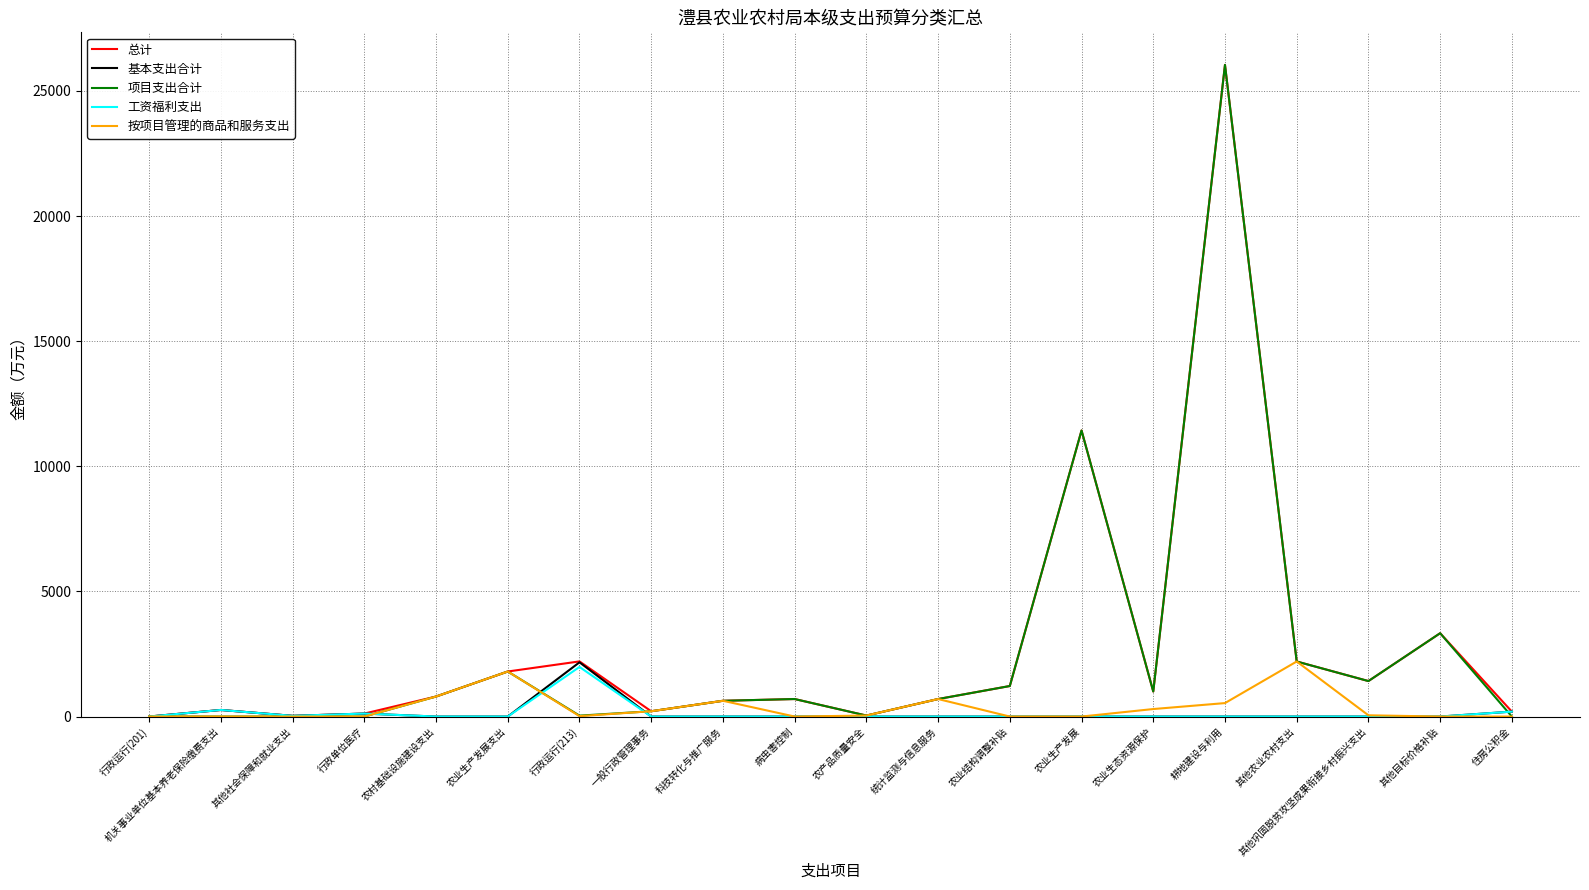

Is the value of 工资福利支出 at 一般行政管理事务 greater than the value of 项目支出合计 at 病虫害控制?

No